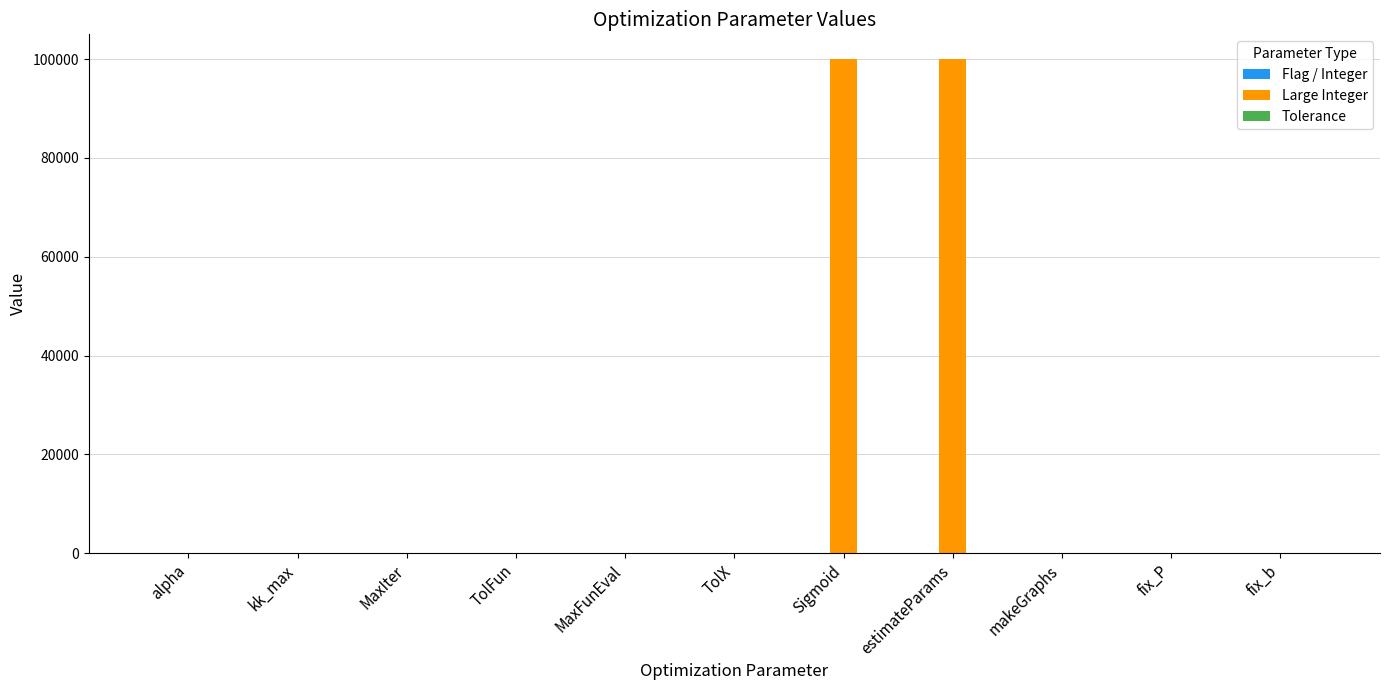

Which series has the largest total across all categories?

Large Integer